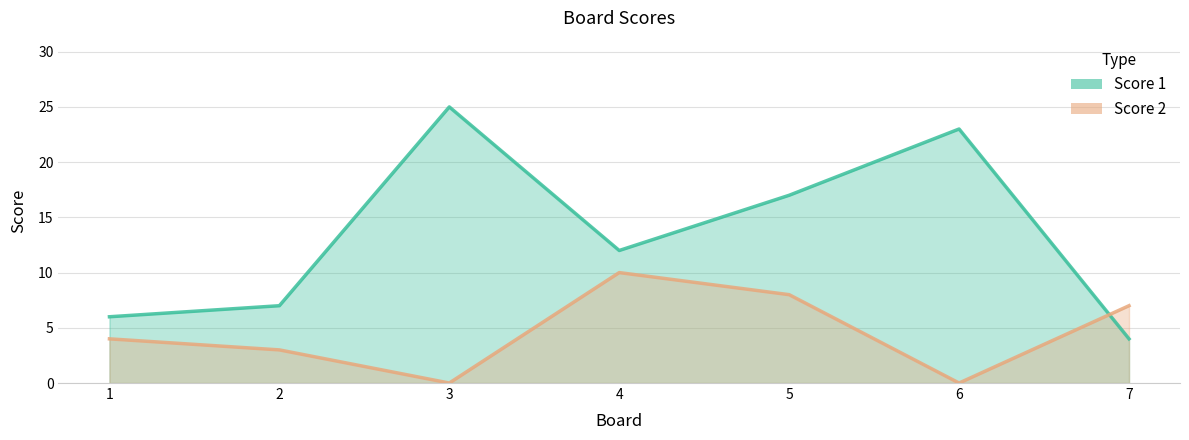

Reading left to right, what are all the values shown in this chart?

Score 1: 1=6	2=7	3=25	4=12	5=17	6=23	7=4
Score 2: 1=4	2=3	3=0	4=10	5=8	6=0	7=7